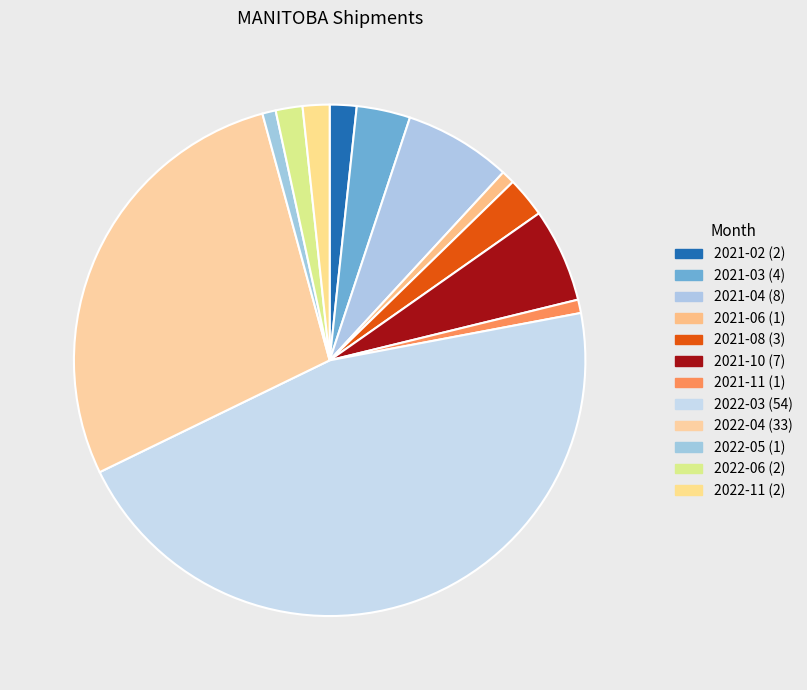

How many segments does this pie chart have?

12